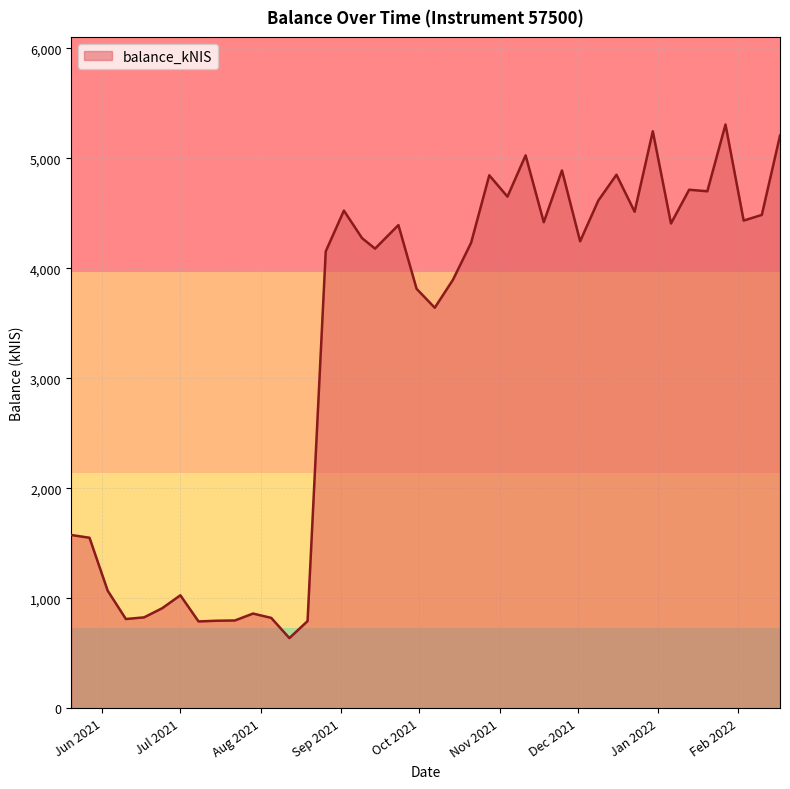

What is the minimum value shown in the chart?

637.8